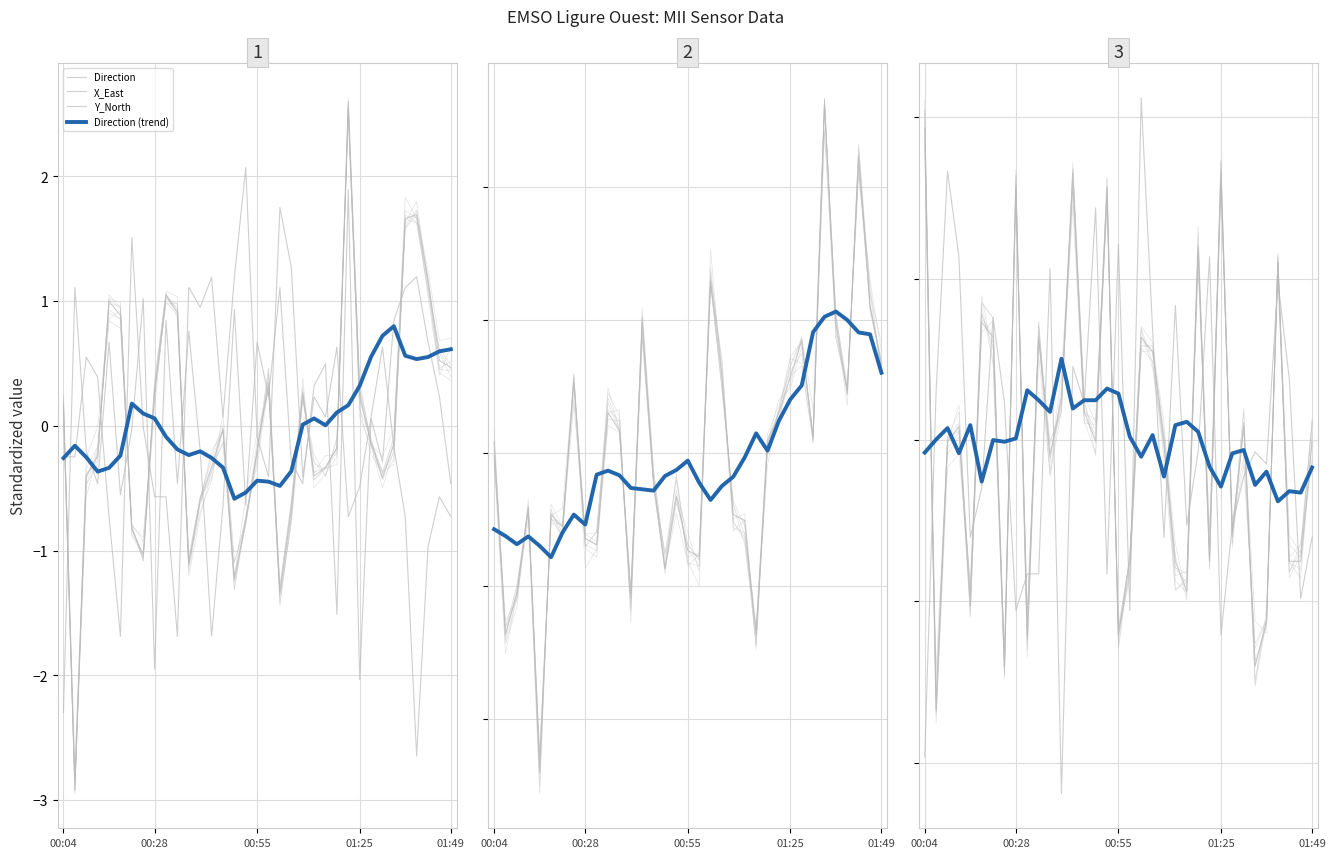

Which series has the largest total across all categories?

Direction